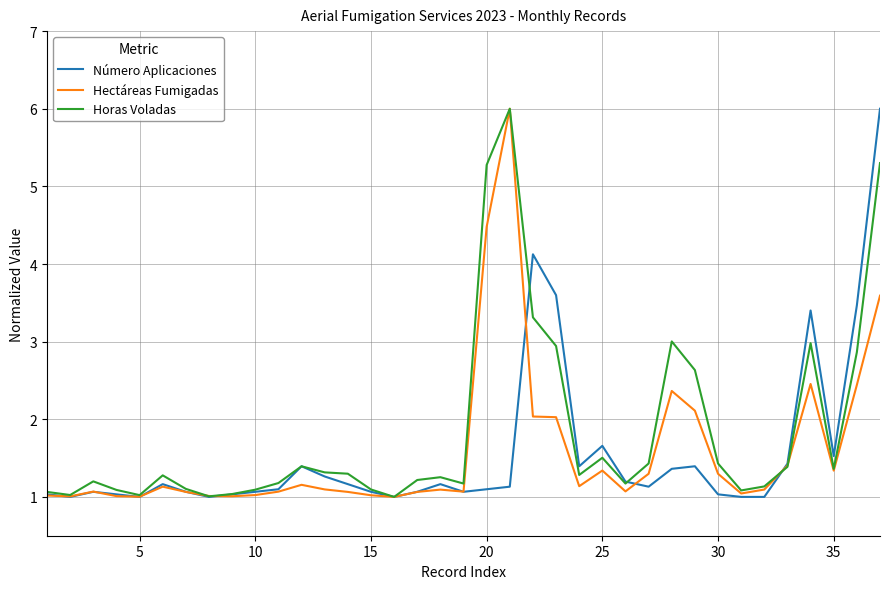

What is the lowest value of the Número Aplicaciones series?

1.0